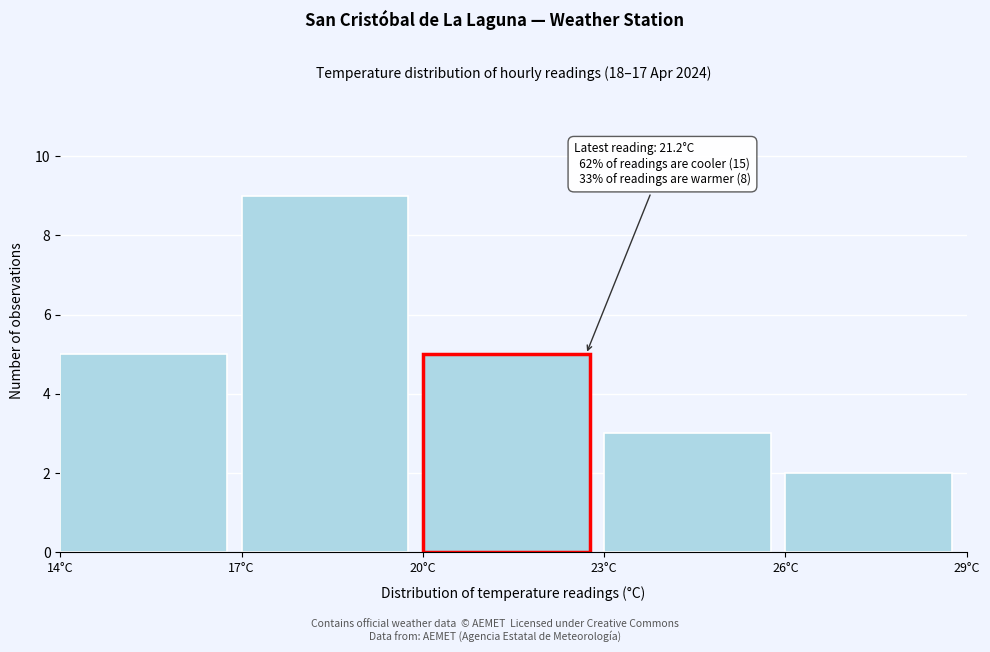

Over which range of the x-axis is the bar tallest?

17 to 20